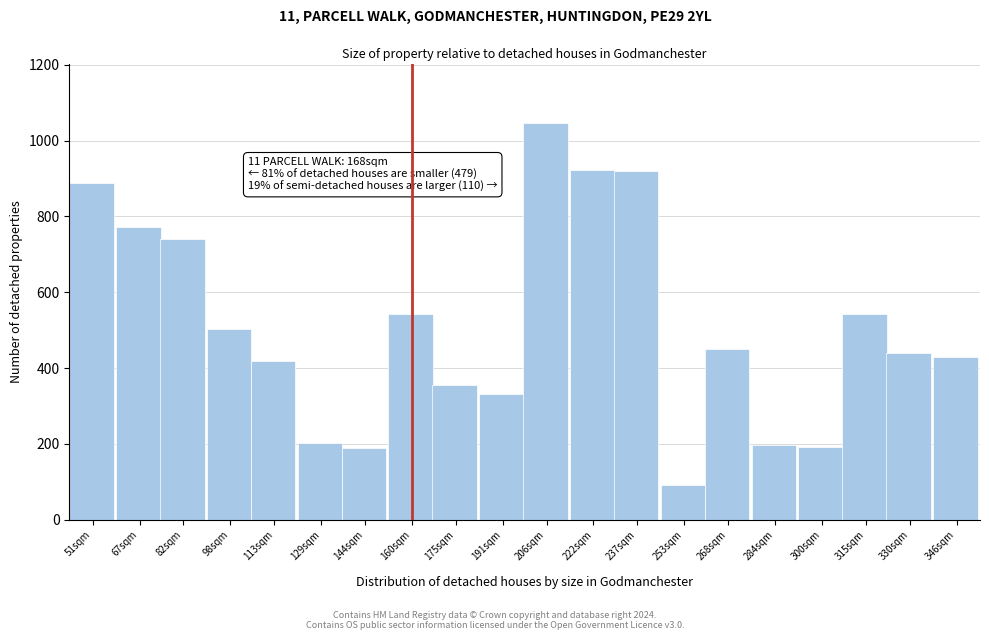

The chart shows a value of 771 at 67sqm. True or false?

True